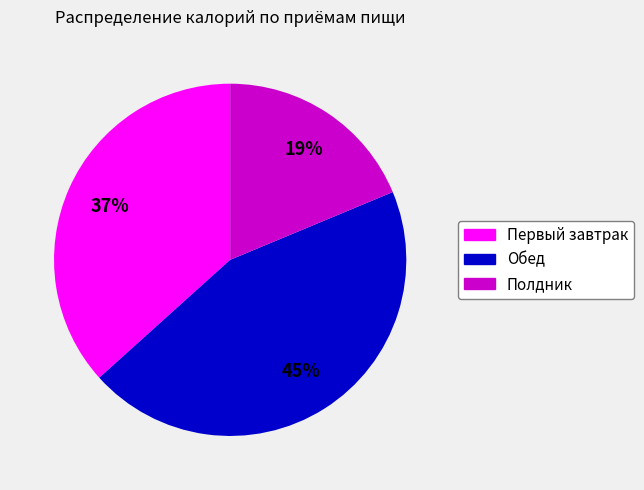

True or false: Обед accounts for 55% of the total.

False